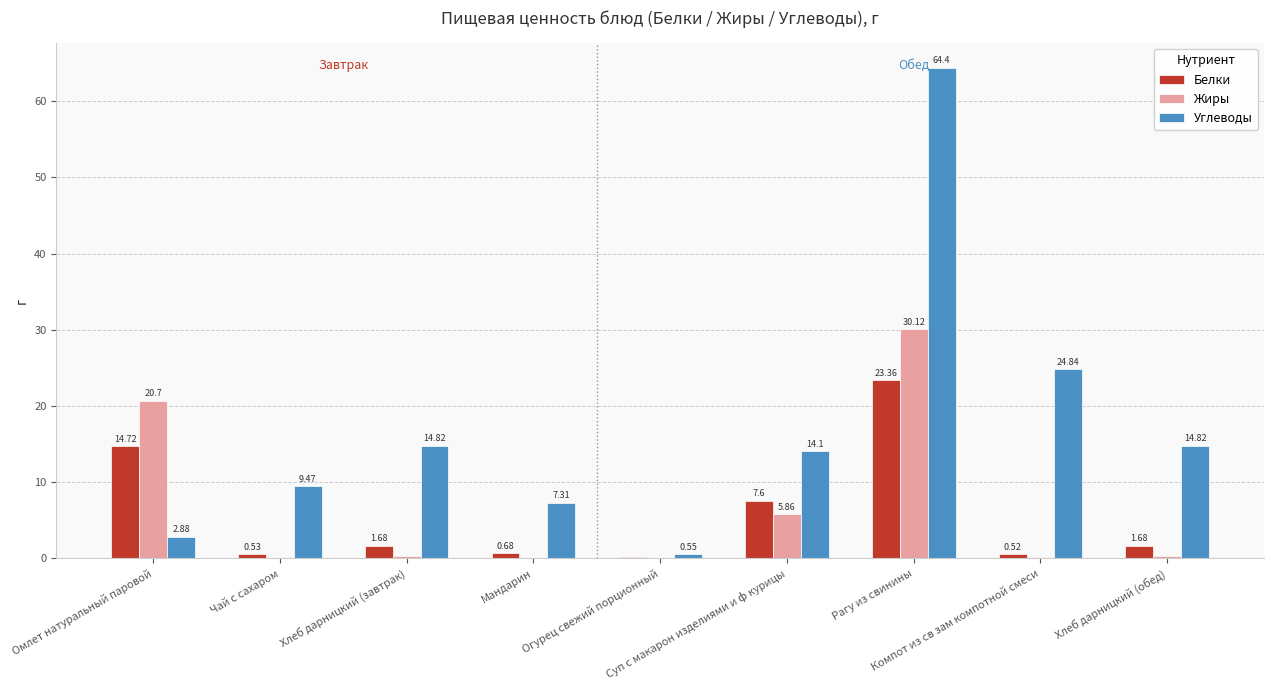

Which series has the largest total across all categories?

Углеводы